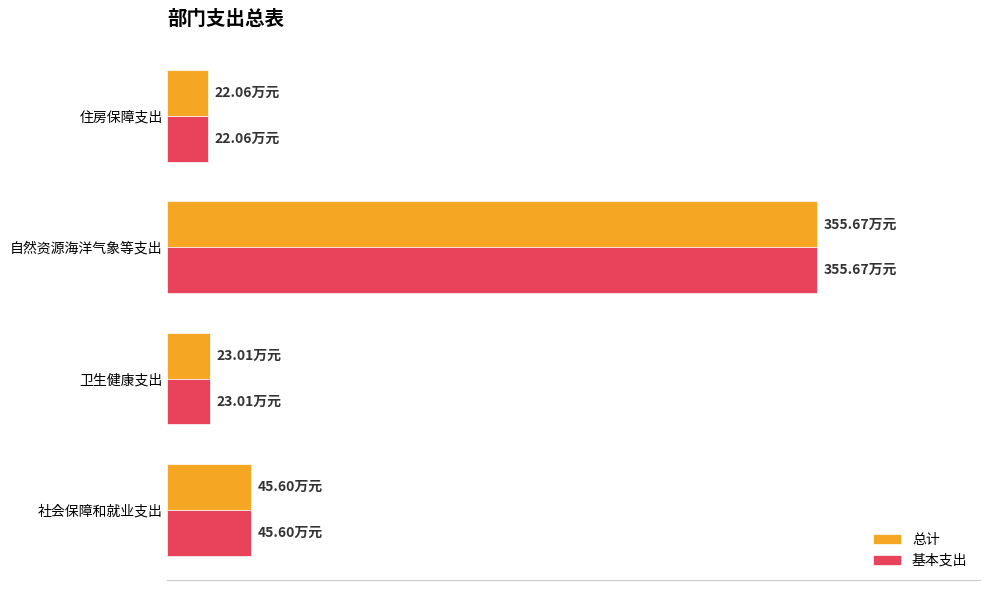

Rank the series by their maximum value, from lowest to highest.

总计, 基本支出